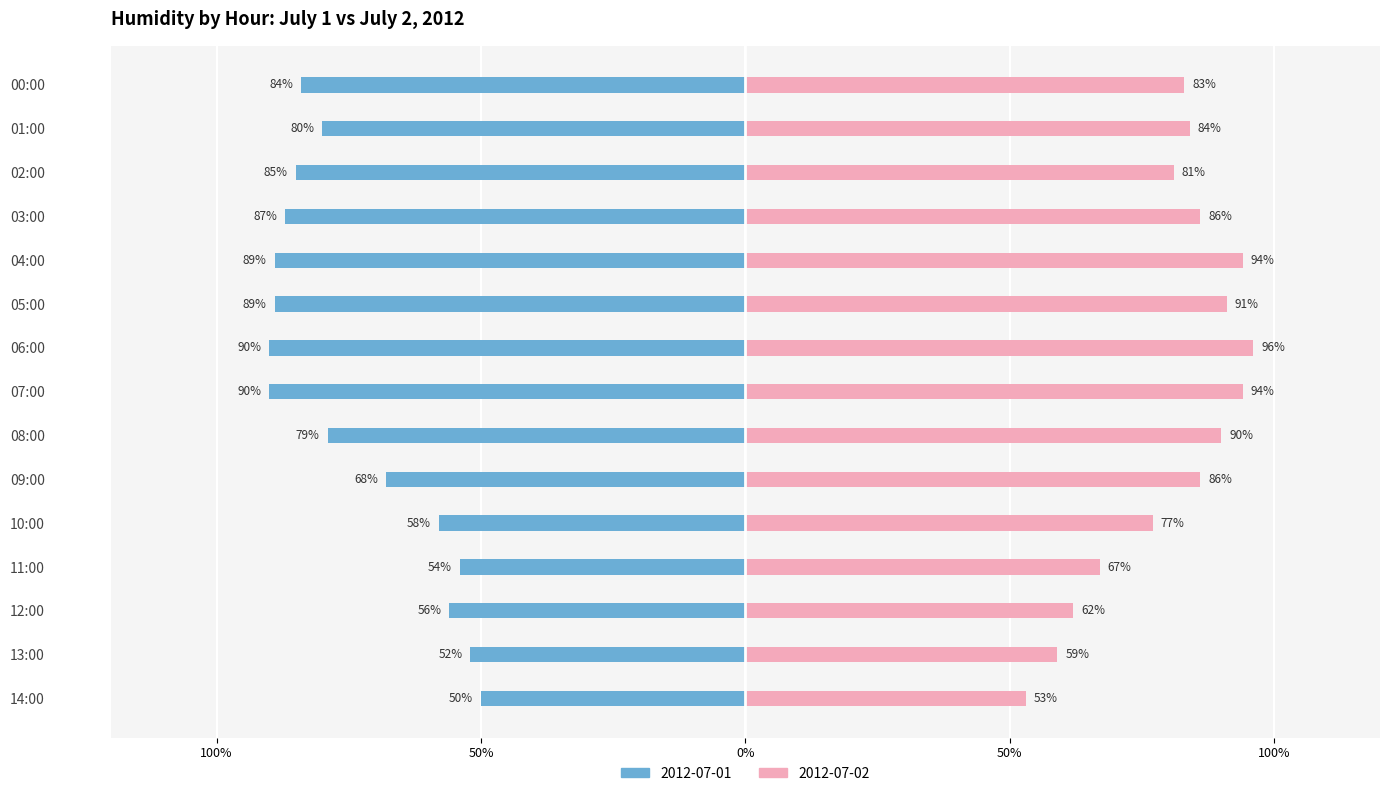

What is the total value across all series at 04:00?

183